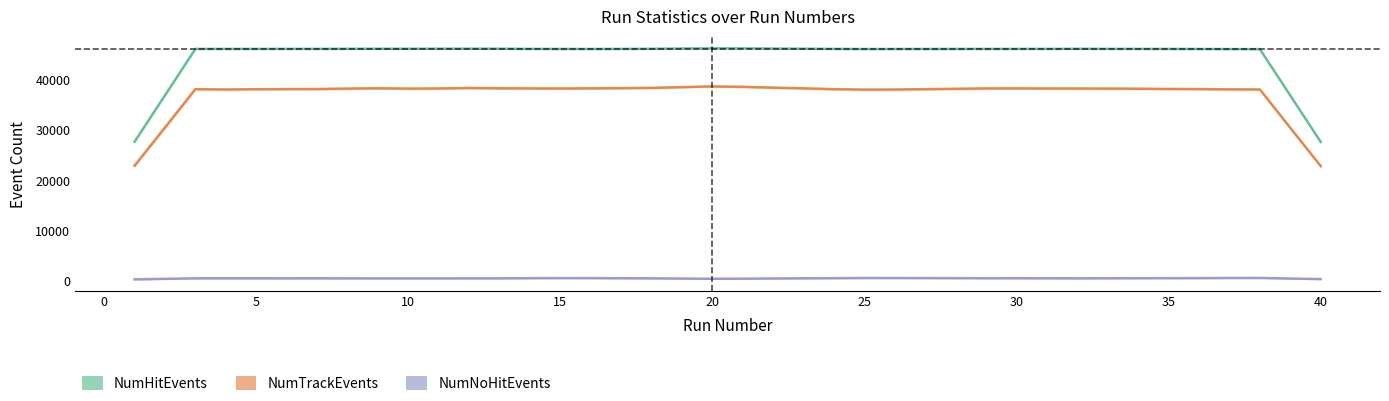

True or false: NumHitEvents and NumNoHitEvents cross at least once.

False